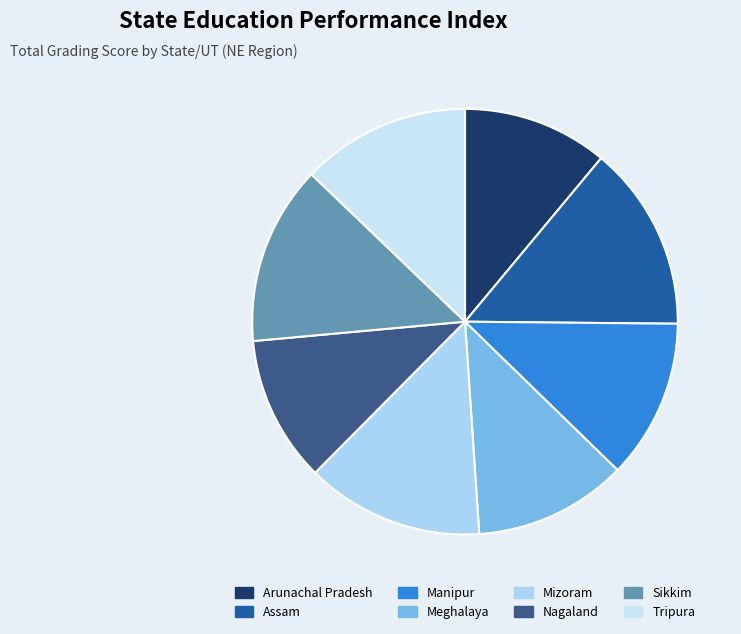

How many slices are in this pie chart?

8